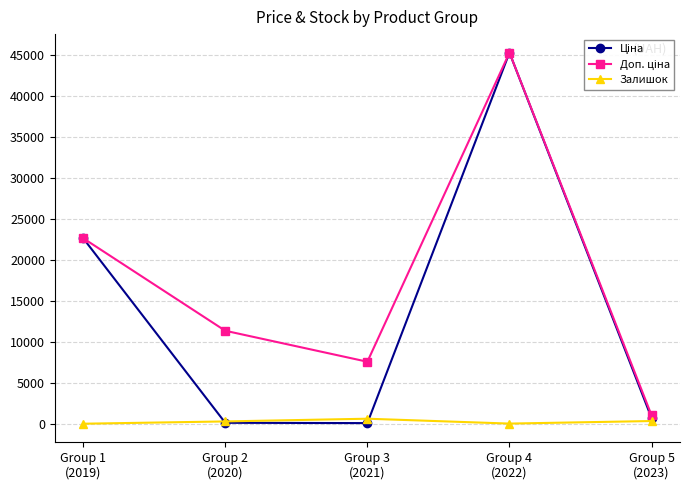

How many distinct data groups are displayed?

3